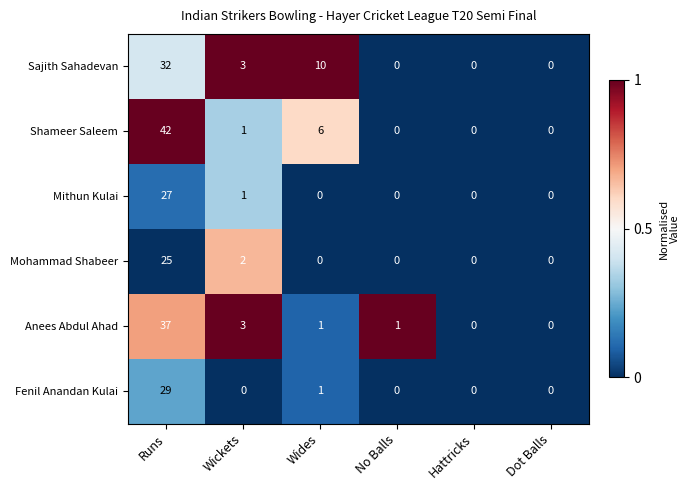

At which category does the chart reach its peak across all series?

Runs